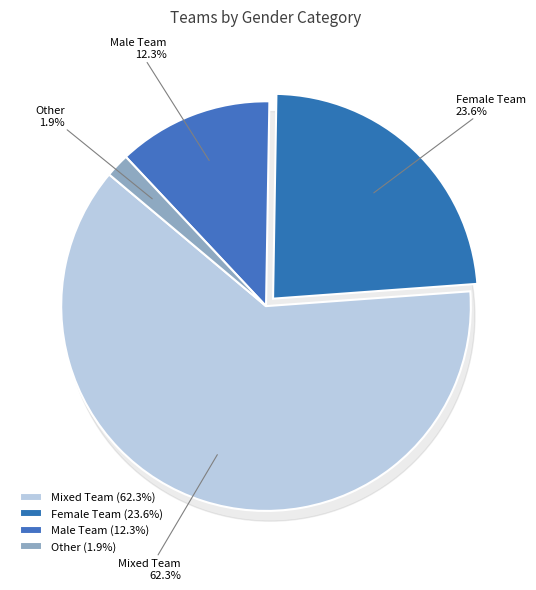

What portion of the pie excludes Other?

98.1%